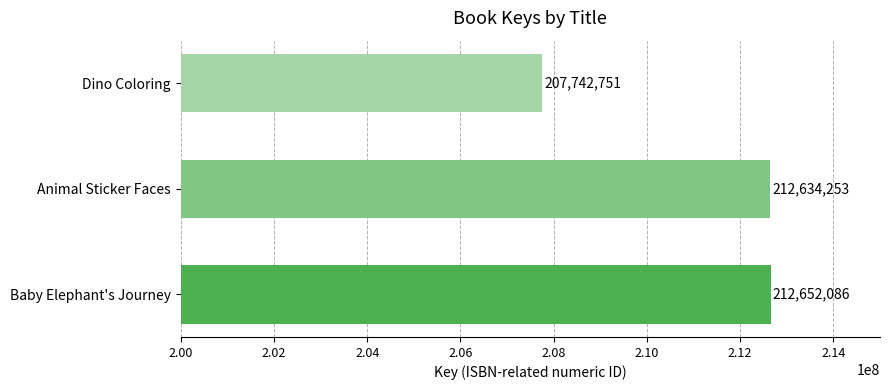

Are the bars grouped side by side (vs. stacked)?

No